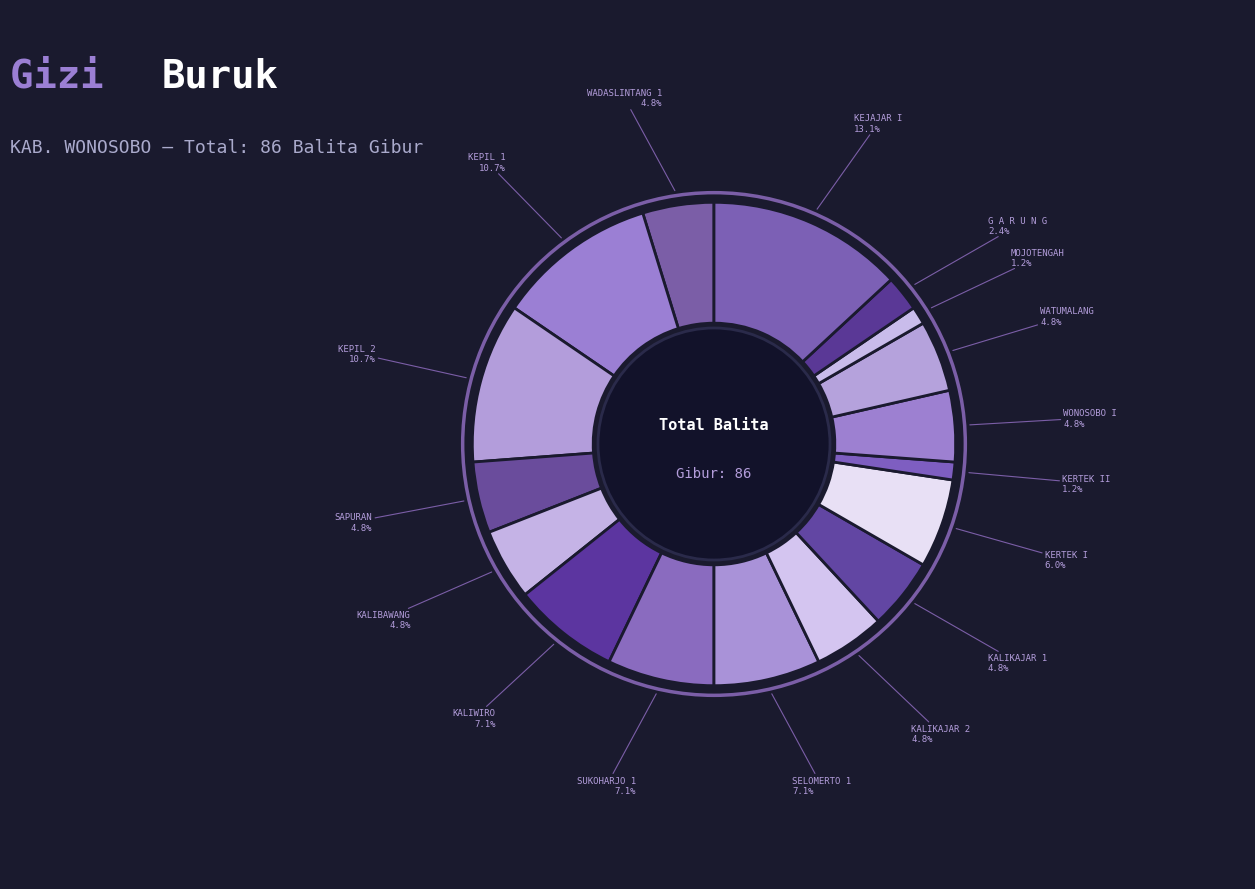

Does any single category account for the majority?

No